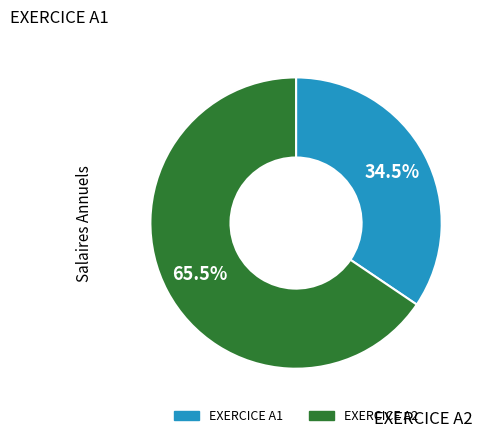

What portion of the pie excludes EXERCICE A2?

34.5%